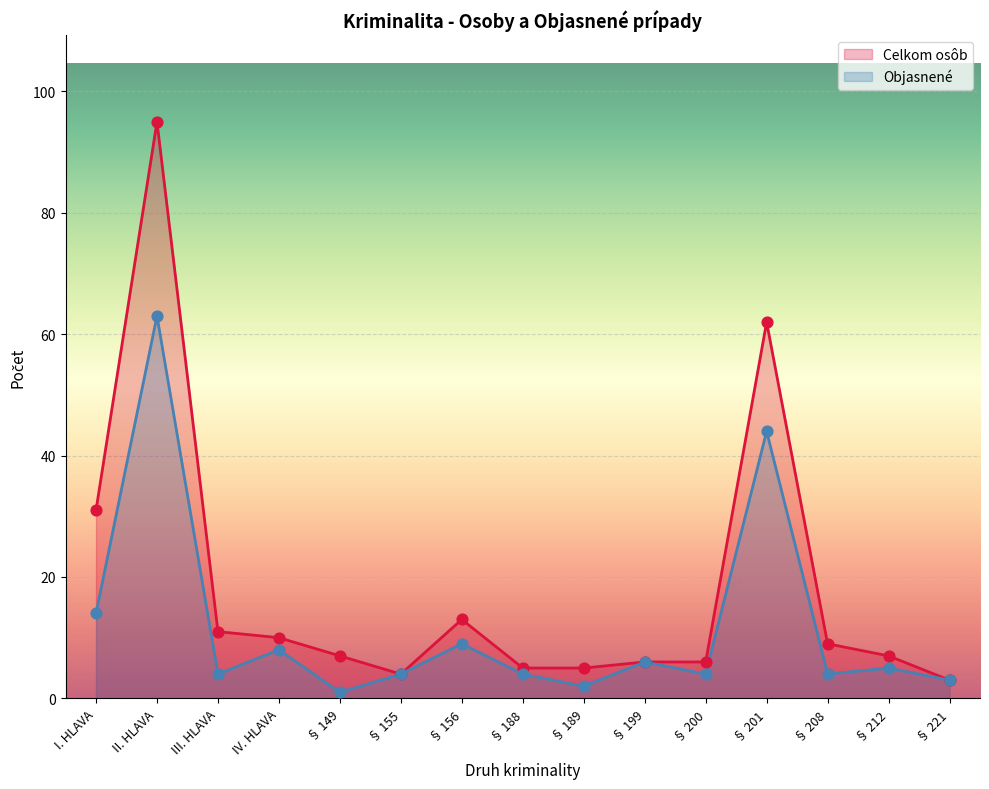

What is the total value across all series at § 189?

7